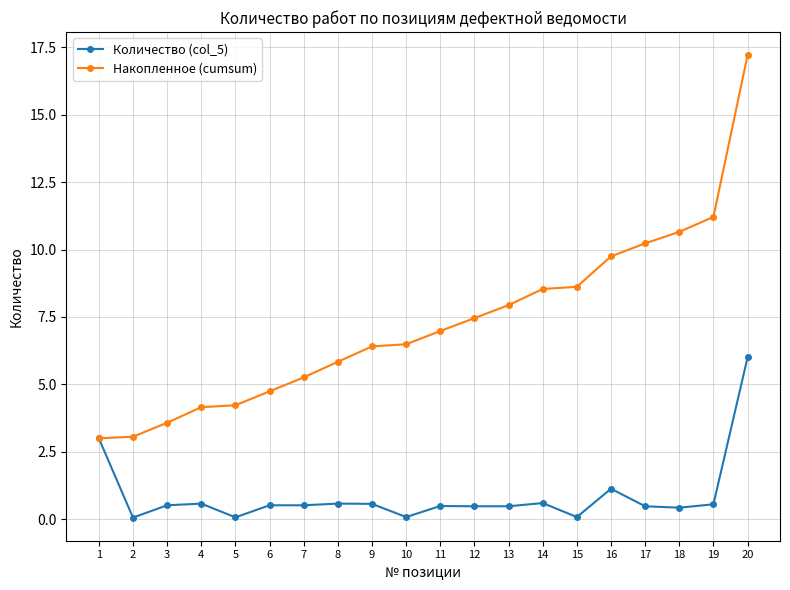

What is the maximum value for Накопленное (cumsum)?

17.2